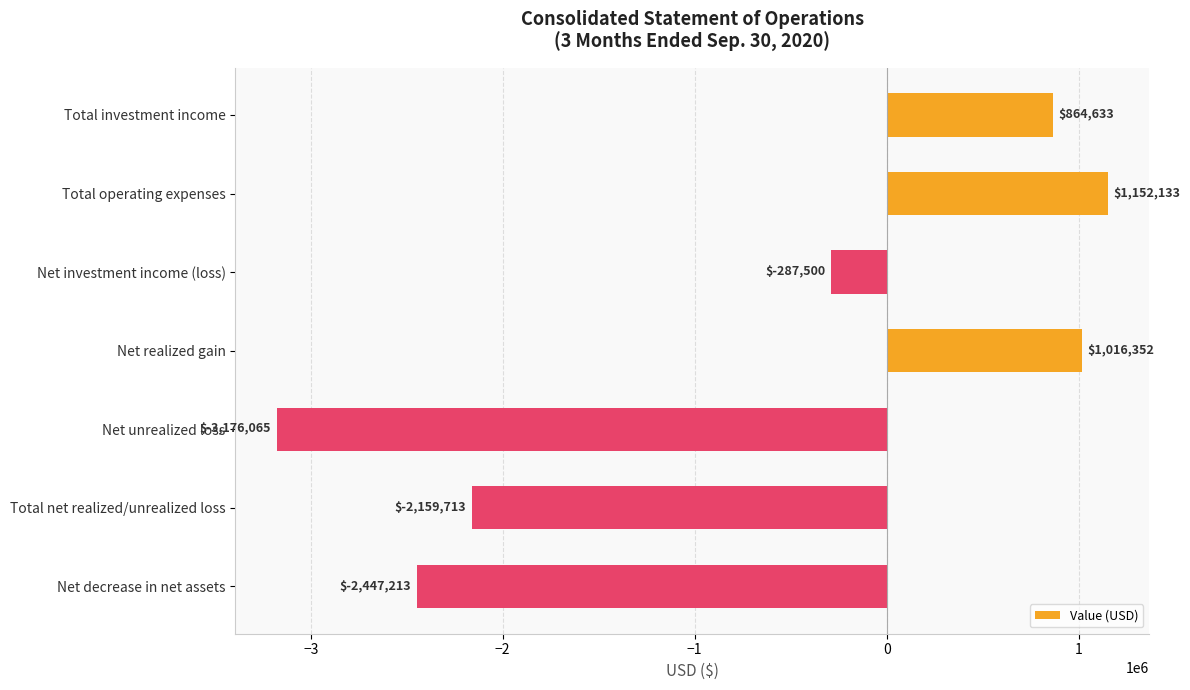

Does the chart contain any negative values?

Yes